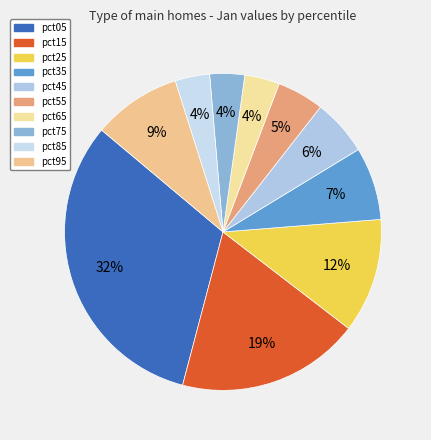

Is there a majority slice in this chart?

No